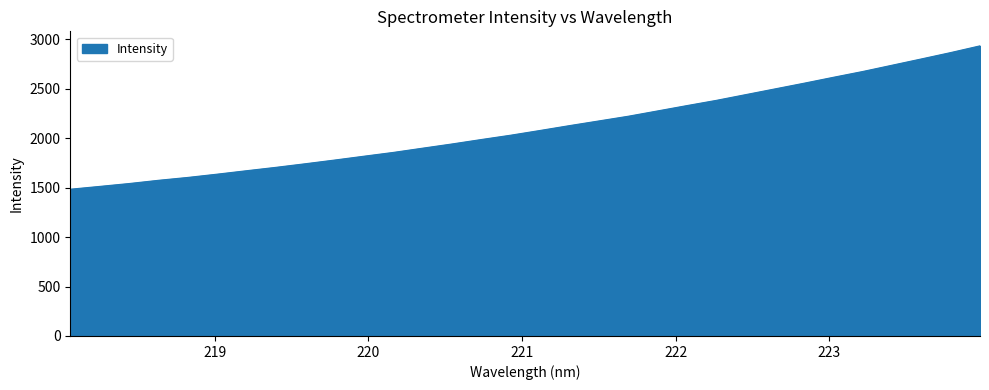

What is the difference between the maximum and minimum values?

1450.8